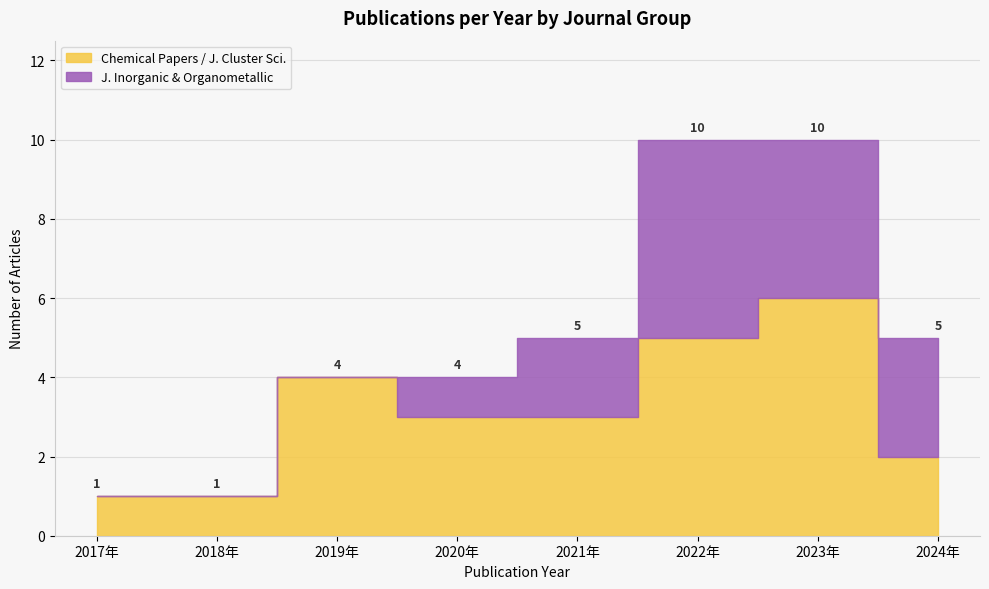

How many data points in J. Inorganic & Organometallic are above 2?

3